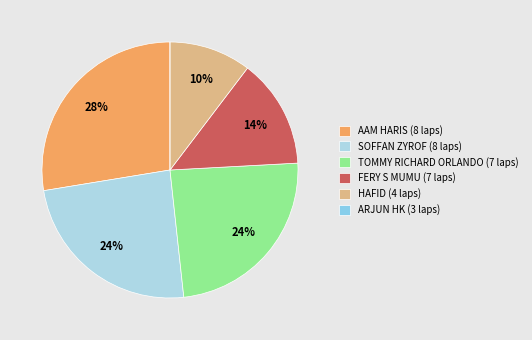

To the nearest percent, what is the combined percentage of SOFFAN ZYROF (8 laps) and FERY S MUMU (7 laps)?

38%